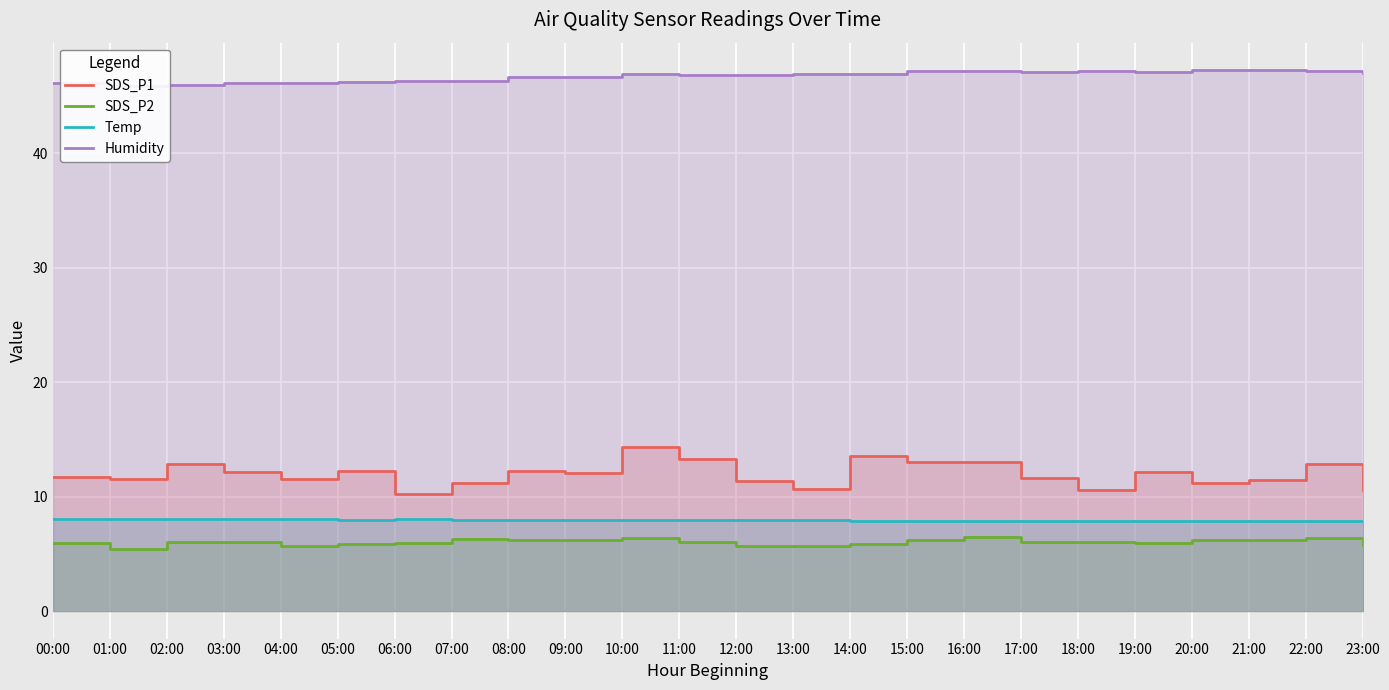

True or false: Humidity and SDS_P2 intersect in this chart.

False